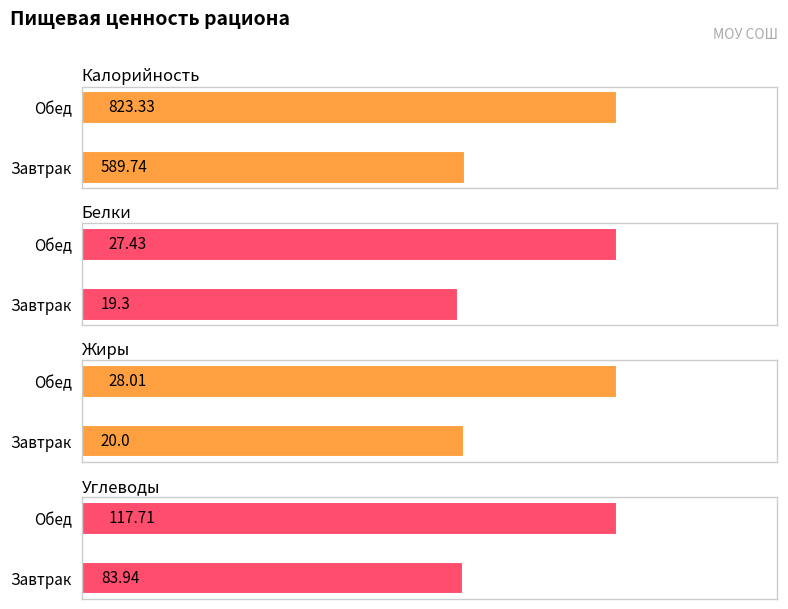

The Белки series shows 27.4 at Обед. True or false?

True